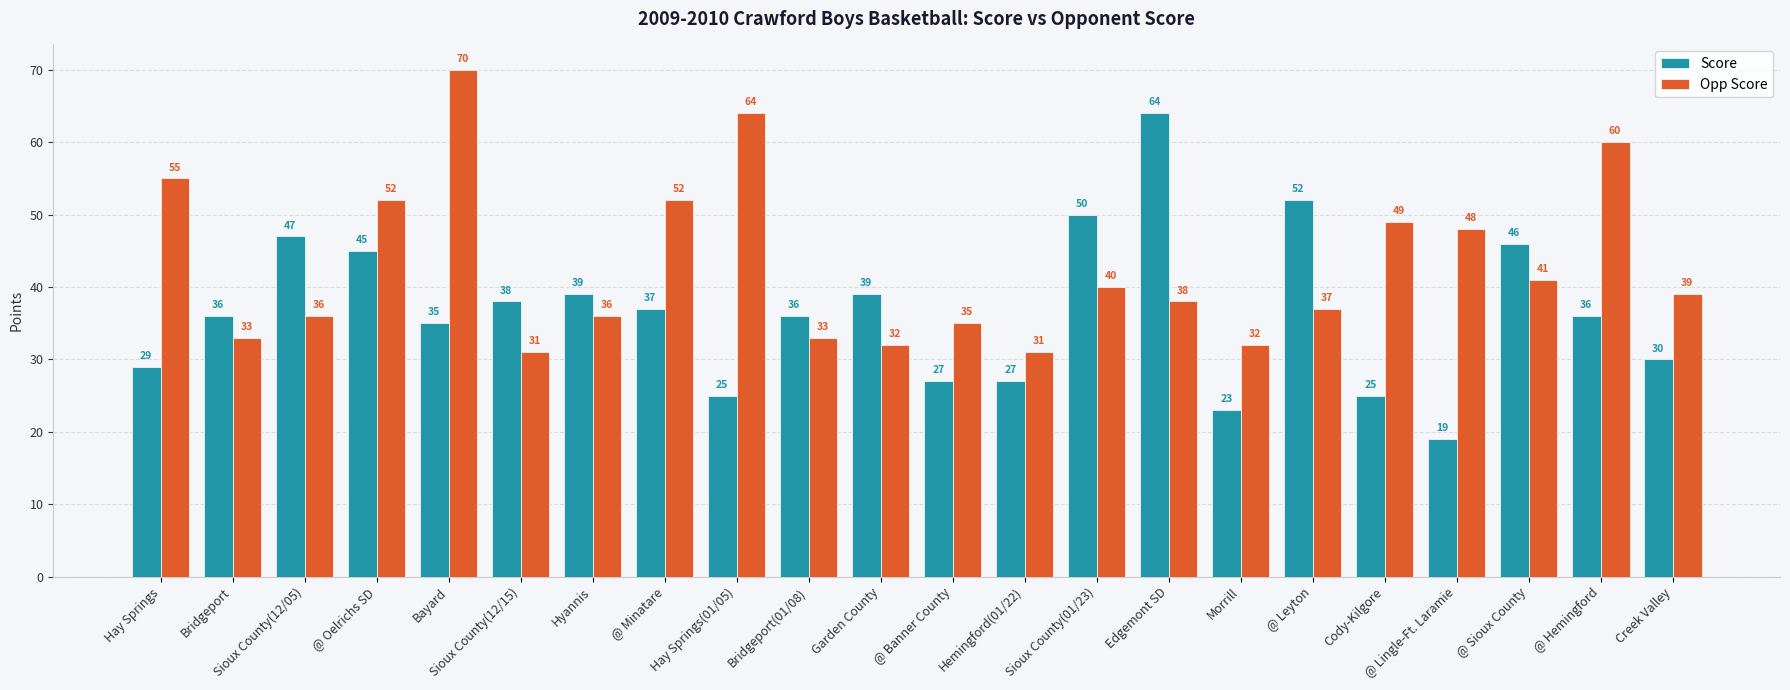

True or false: Opp Score has a value of 45 at Sioux County(12/15).

False